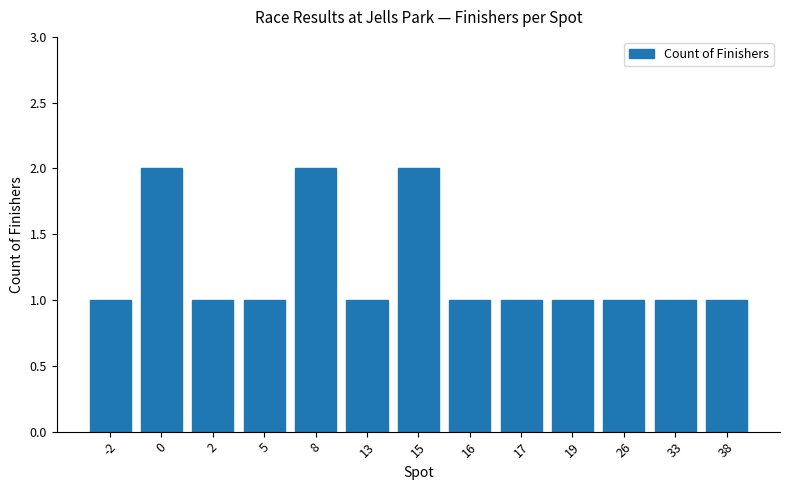

Between 8 and 5, which is larger?

8